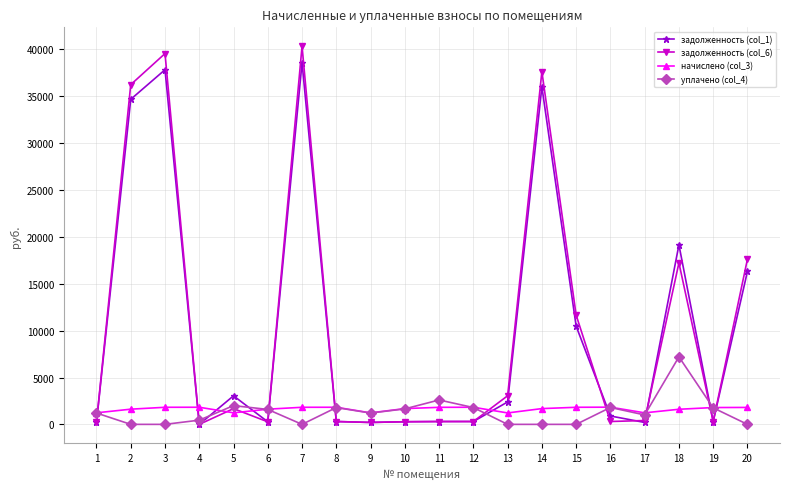

What is the highest value of the начислено (col_3) series?

1834.1